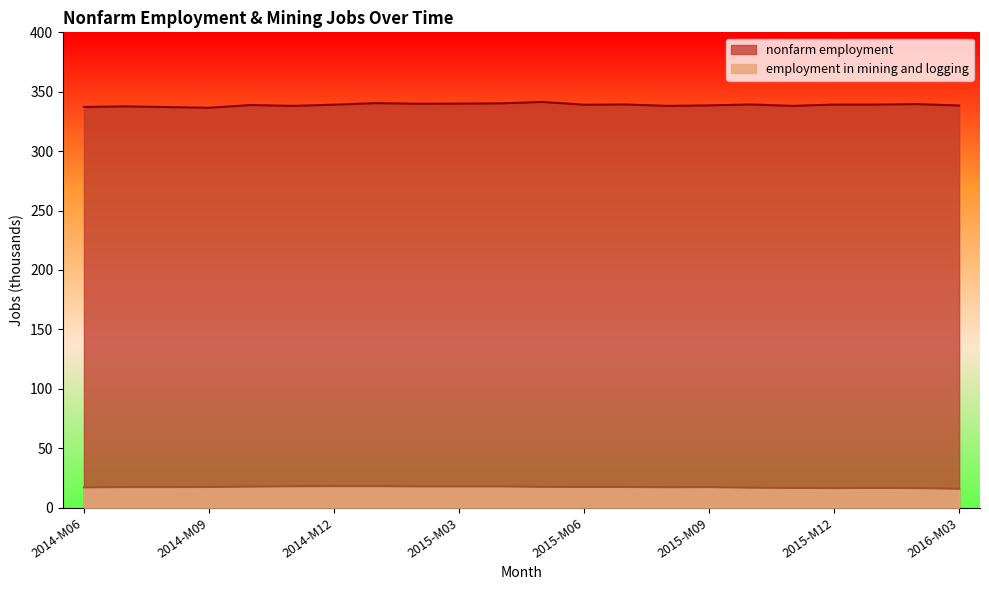

Which series has the largest total across all categories?

nonfarm employment